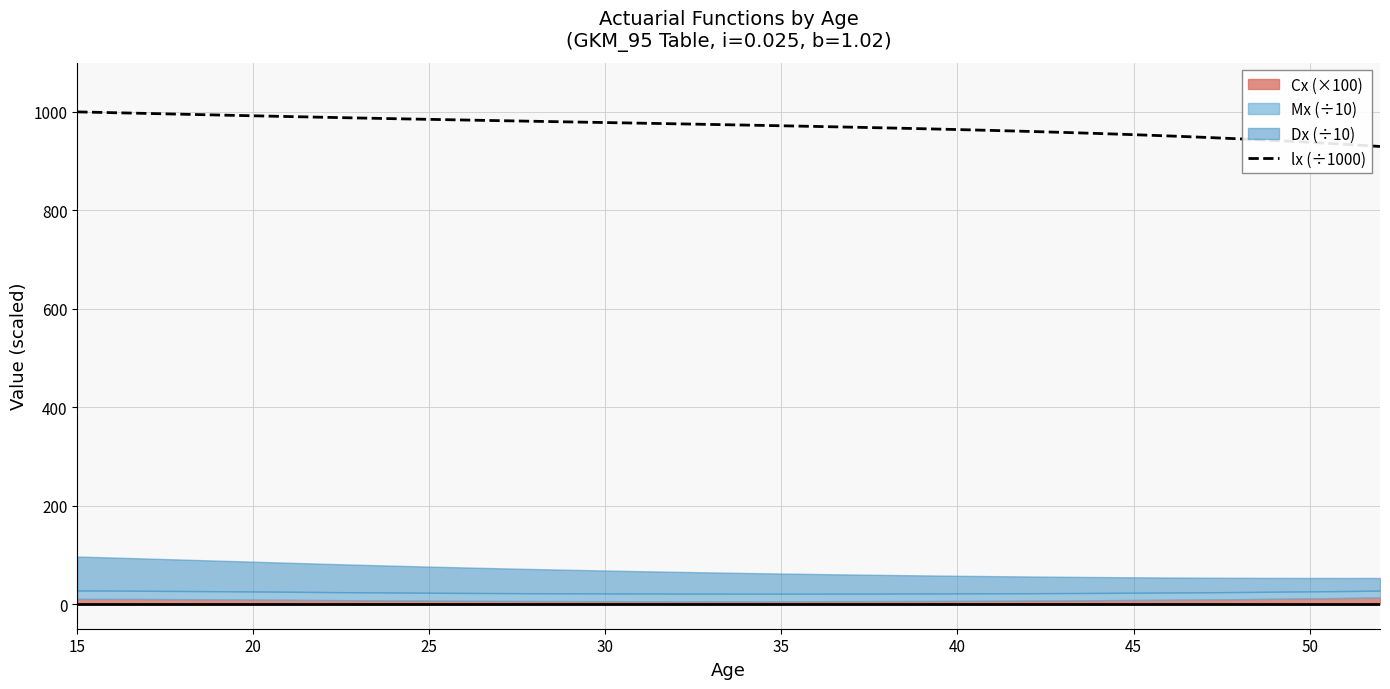

What is the greatest value displayed?

1000.0